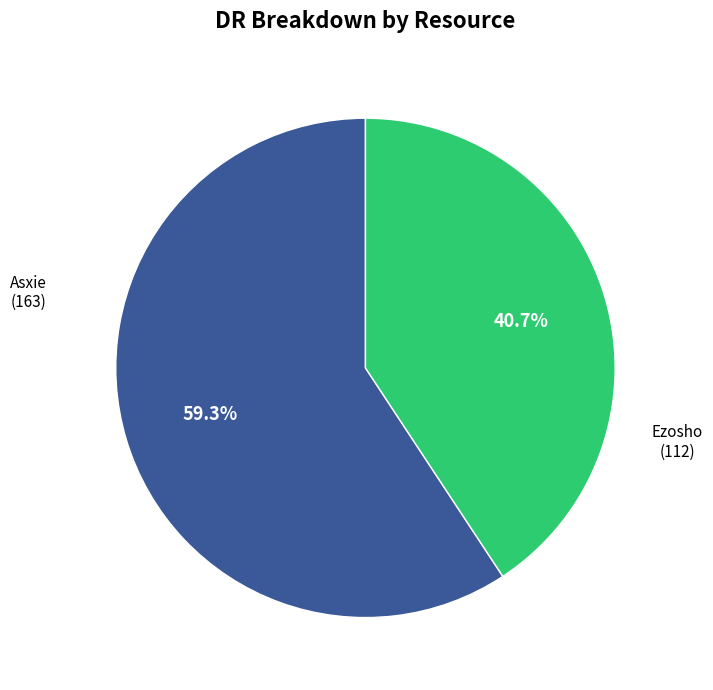

Is Ezosho the majority of the pie?

No